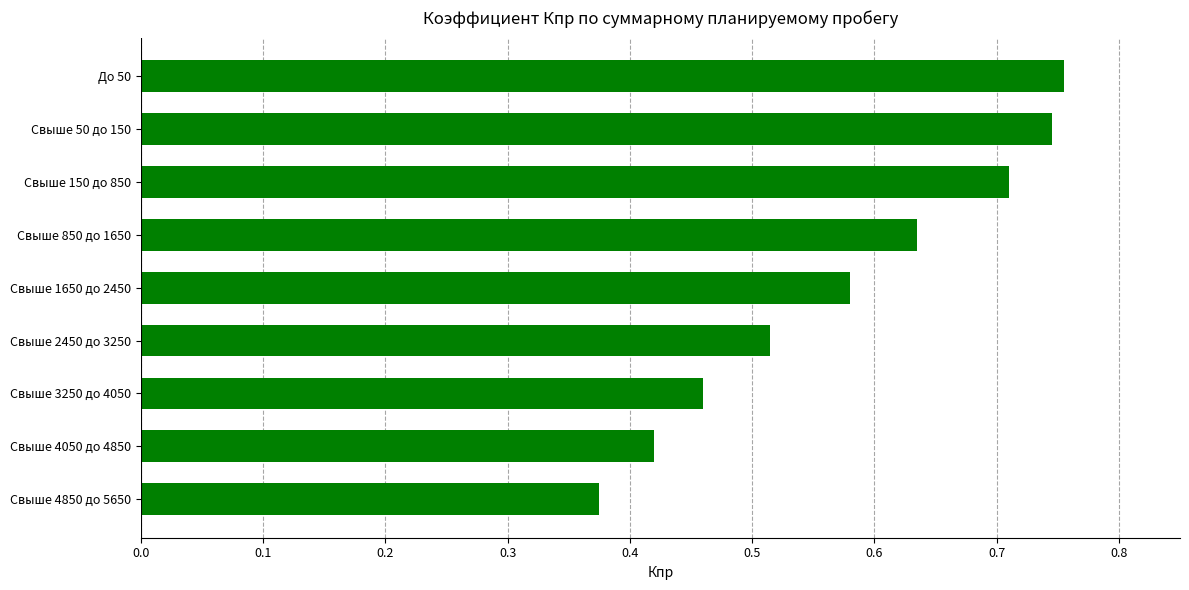

Between Свыше 1650 до 2450 and Свыше 50 до 150, which is larger?

Свыше 50 до 150